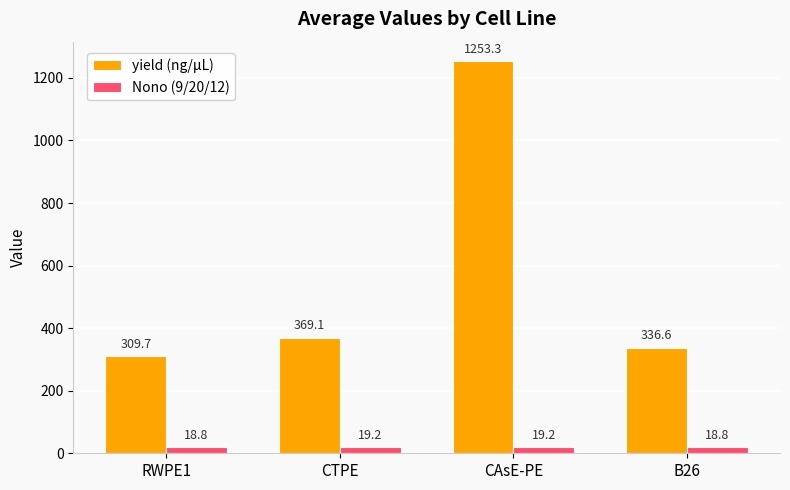

Reading left to right, transcribe all the data shown in this chart.

yield (ng/µL): RWPE1=309.7	CTPE=369.1	CAsE-PE=1253.3	B26=336.6
Nono (9/20/12): RWPE1=18.8	CTPE=19.2	CAsE-PE=19.2	B26=18.8